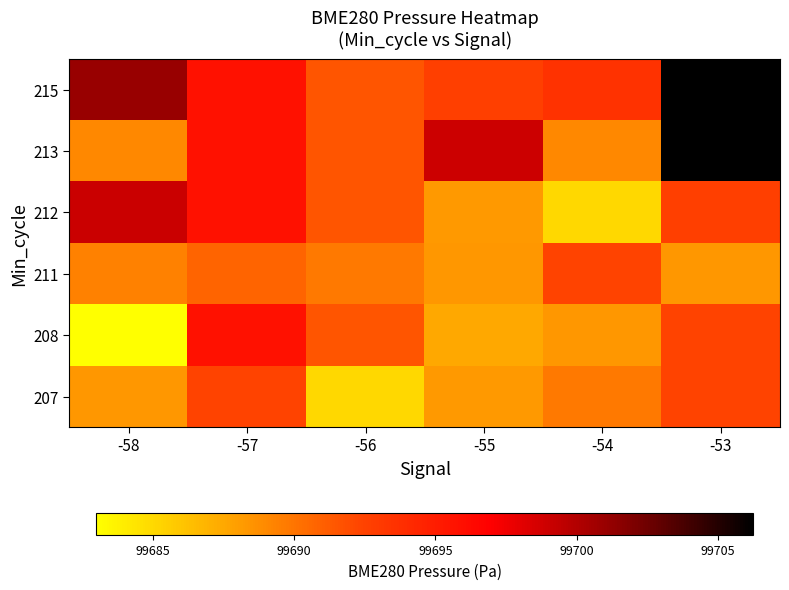

What is the total value across all series at -54?

598138.1